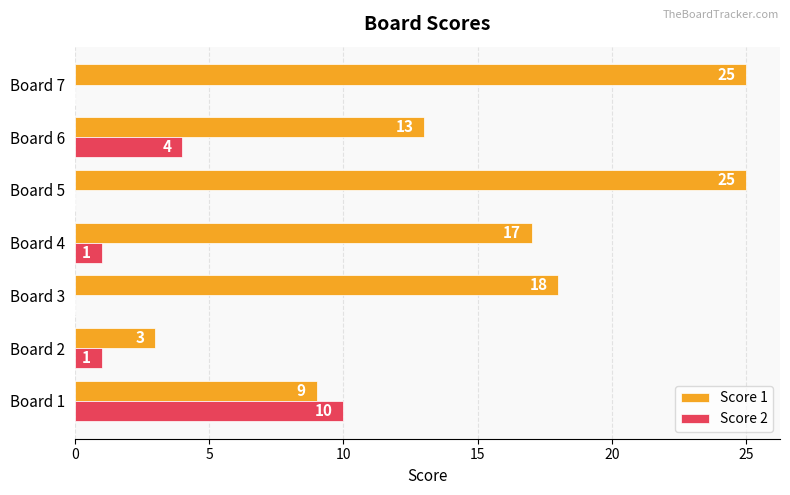

What is the highest value of the Score 2 series?

10